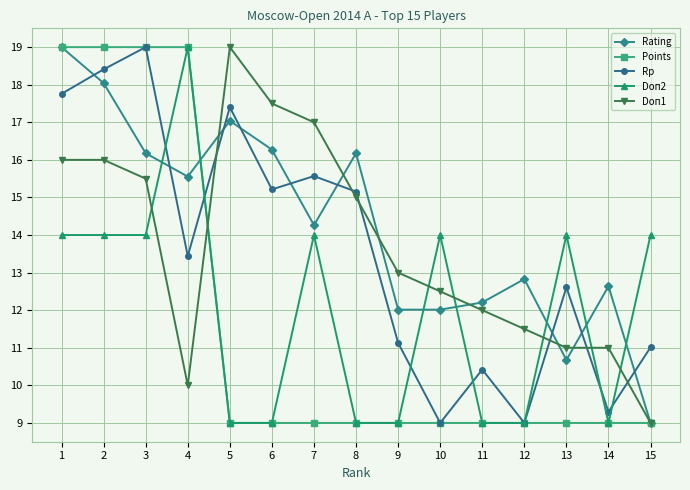

Reading left to right, list all the values displayed in this chart.

Rating: 19.0	18.0	16.2	15.6	17.0	16.3	14.3	16.2	12.0	12.0	12.2	12.8	10.7	12.6	9.0
Points: 19.0	19.0	19.0	19.0	9.0	9.0	9.0	9.0	9.0	9.0	9.0	9.0	9.0	9.0	9.0
Rp: 17.8	18.4	19.0	13.4	17.4	15.2	15.6	15.2	11.1	9.0	10.4	9.0	12.6	9.3	11.0
Doп2: 14.0	14.0	14.0	19.0	9.0	9.0	14.0	9.0	9.0	14.0	9.0	9.0	14.0	9.0	14.0
Doп1: 16.0	16.0	15.5	10.0	19.0	17.5	17.0	15.0	13.0	12.5	12.0	11.5	11.0	11.0	9.0